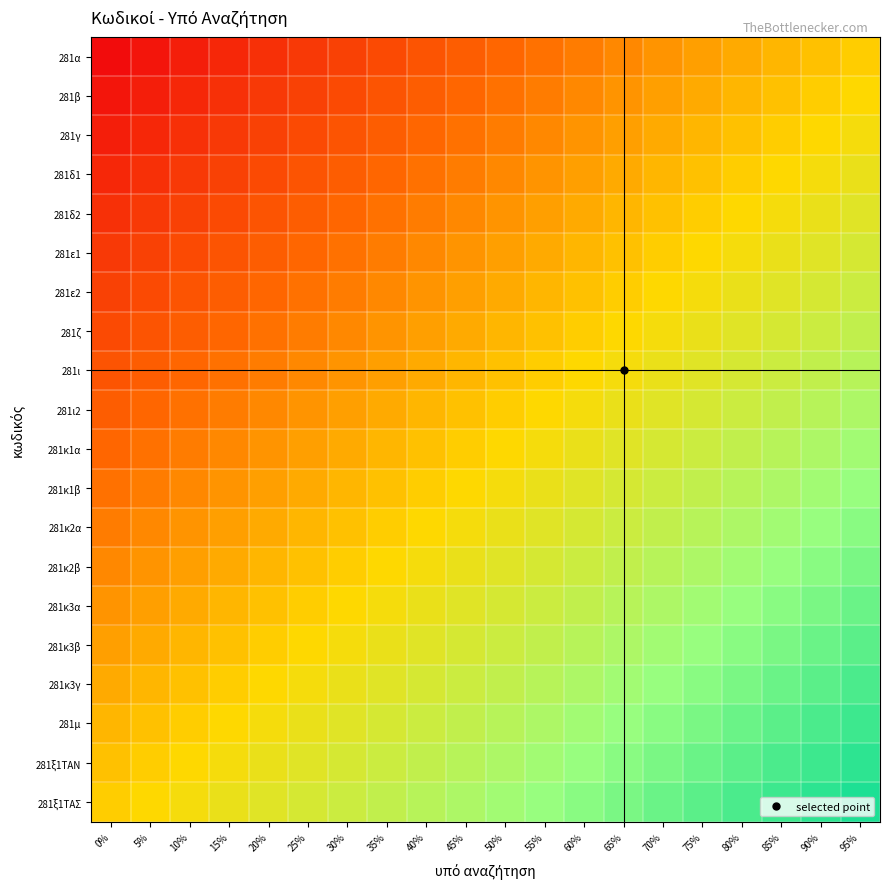

How many distinct data groups are displayed?

20